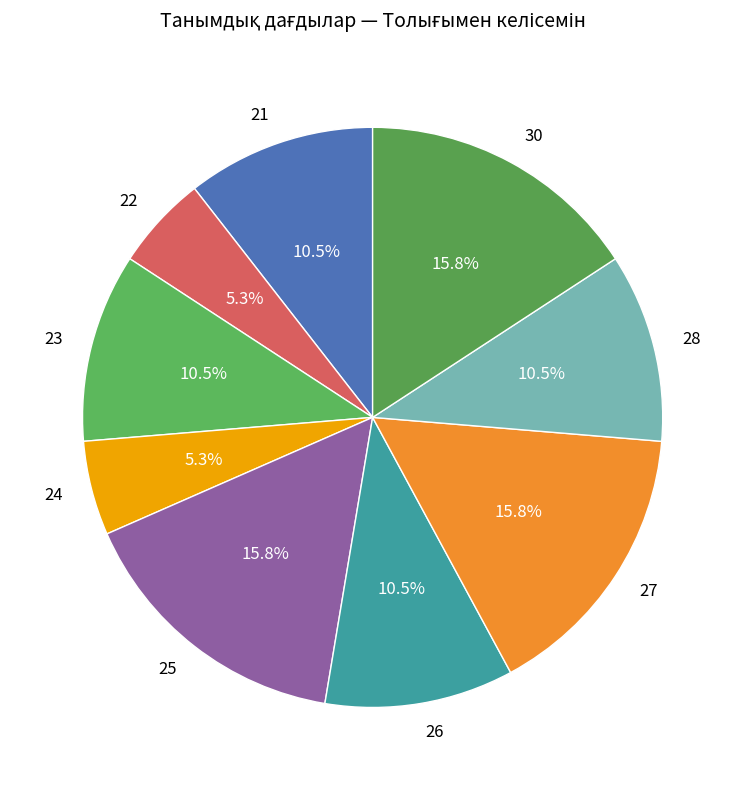

To the nearest percent, what is the combined percentage of 24 and 23?

16%